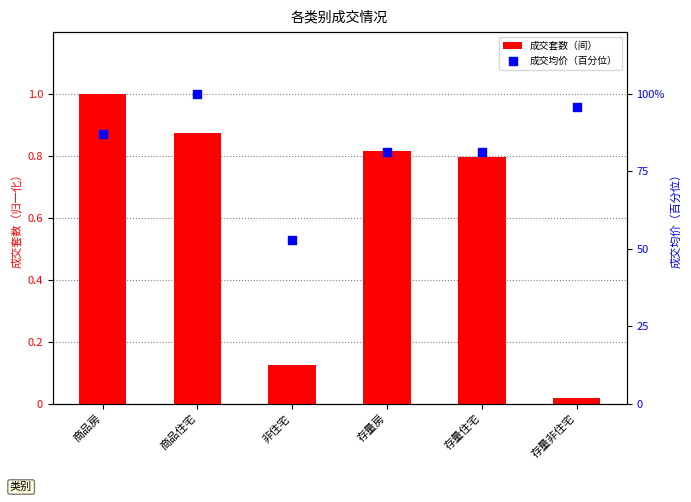

Which series has the largest Y range (max minus min)?

成交均价（百分位）